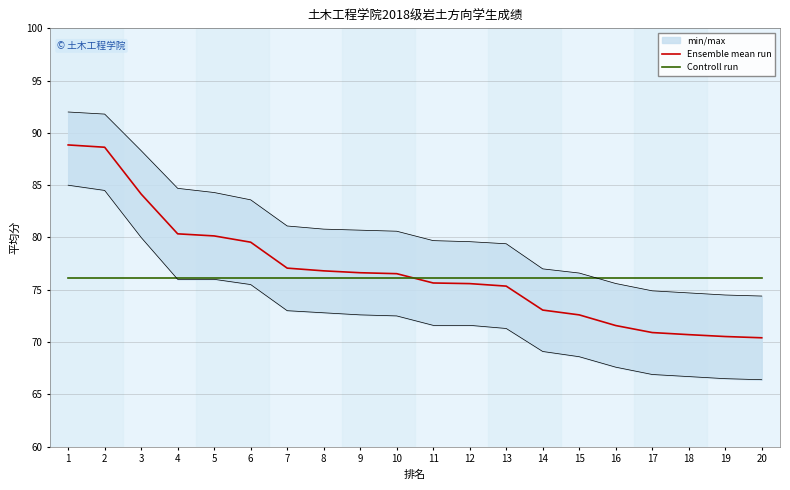

True or false: Controll run has a value of 47.3 at 3.

False